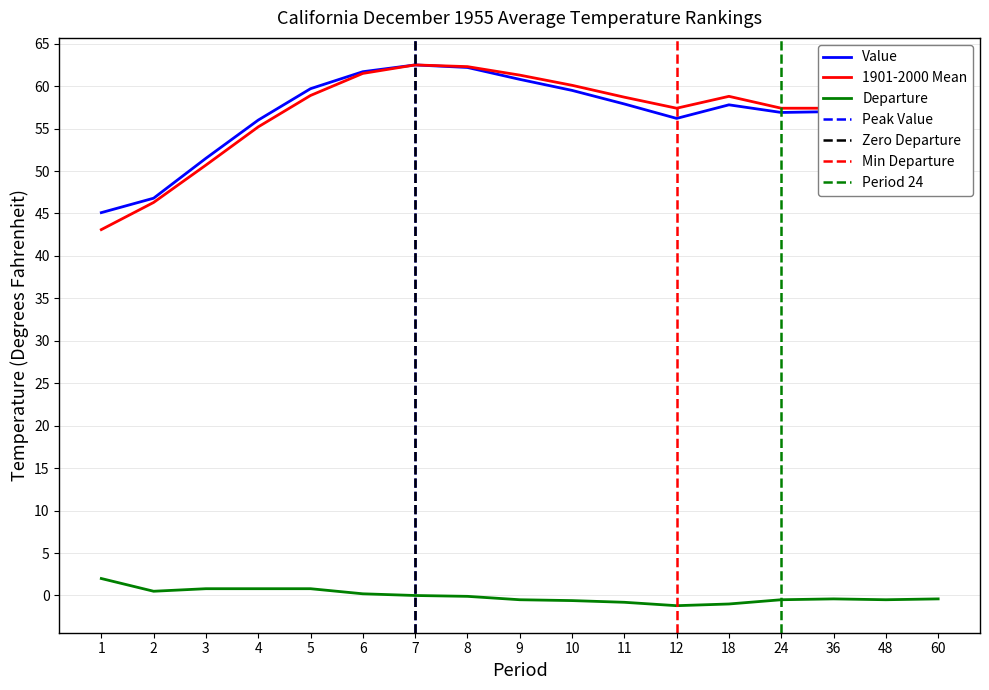

What is the spread (max minus min) of values at 11?

59.5